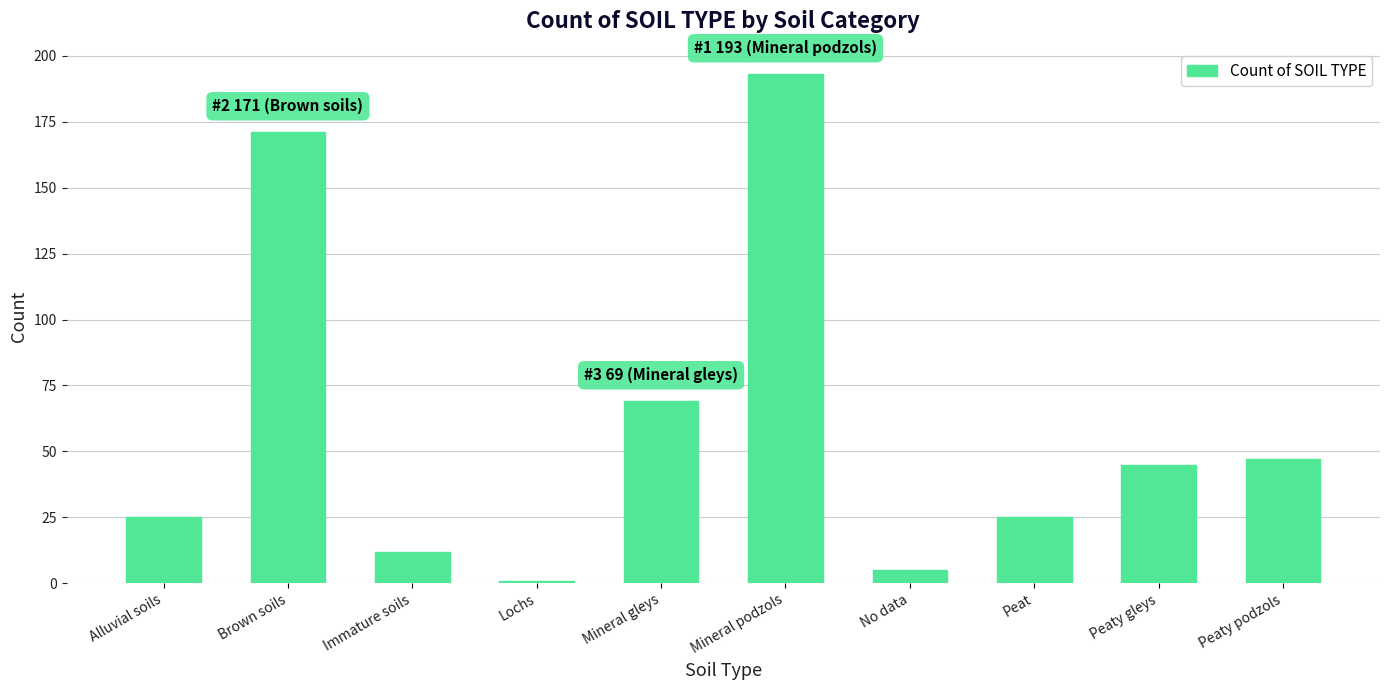

Are the bars horizontal?

No